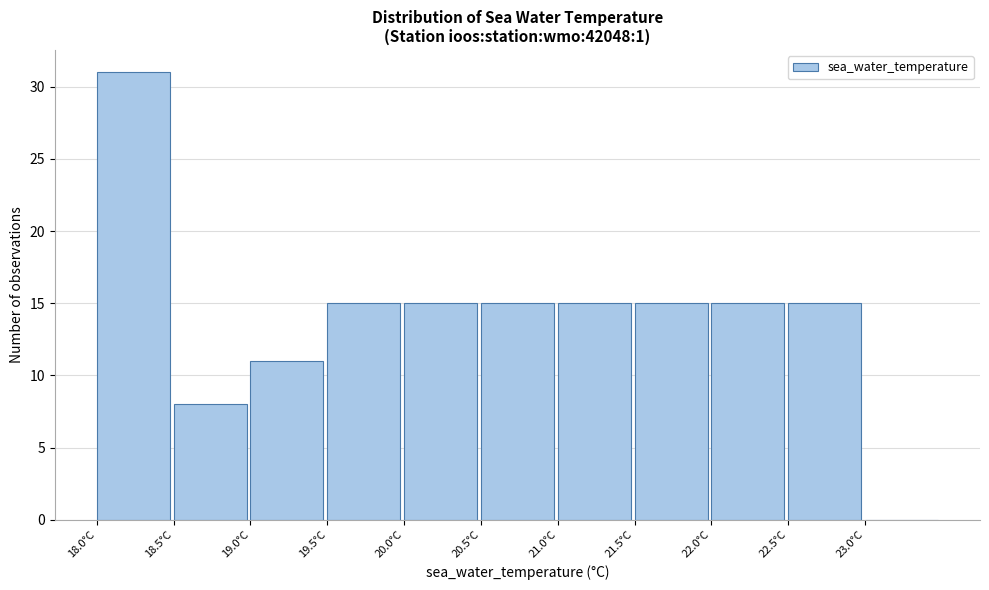

How tall is the bar that spans 22.0 to 22.5 on the x-axis? The values are not printed on the chart, so give them approximately, as read against the axis.

15